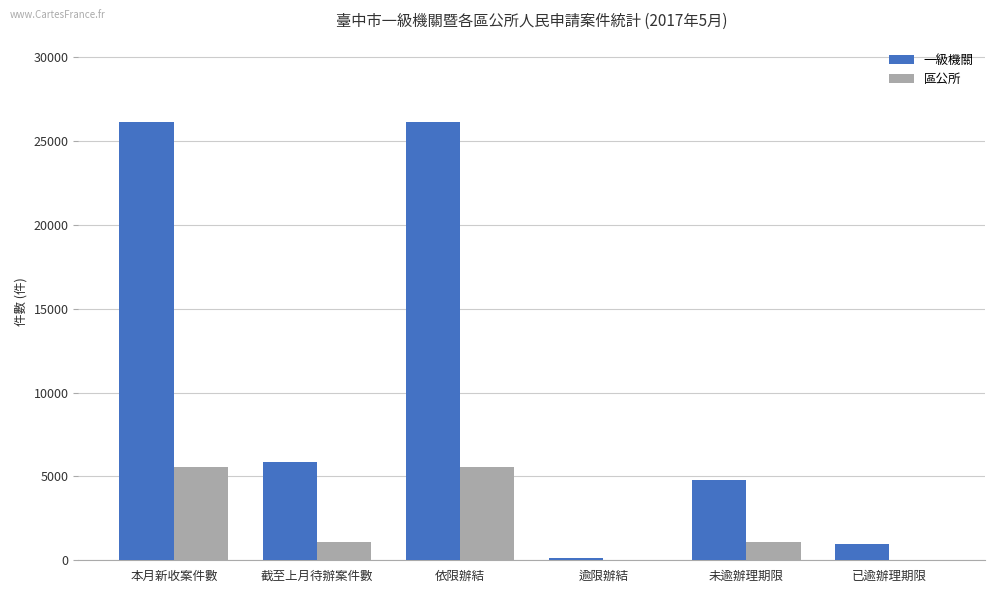

Which series has the largest total across all categories?

一級機關